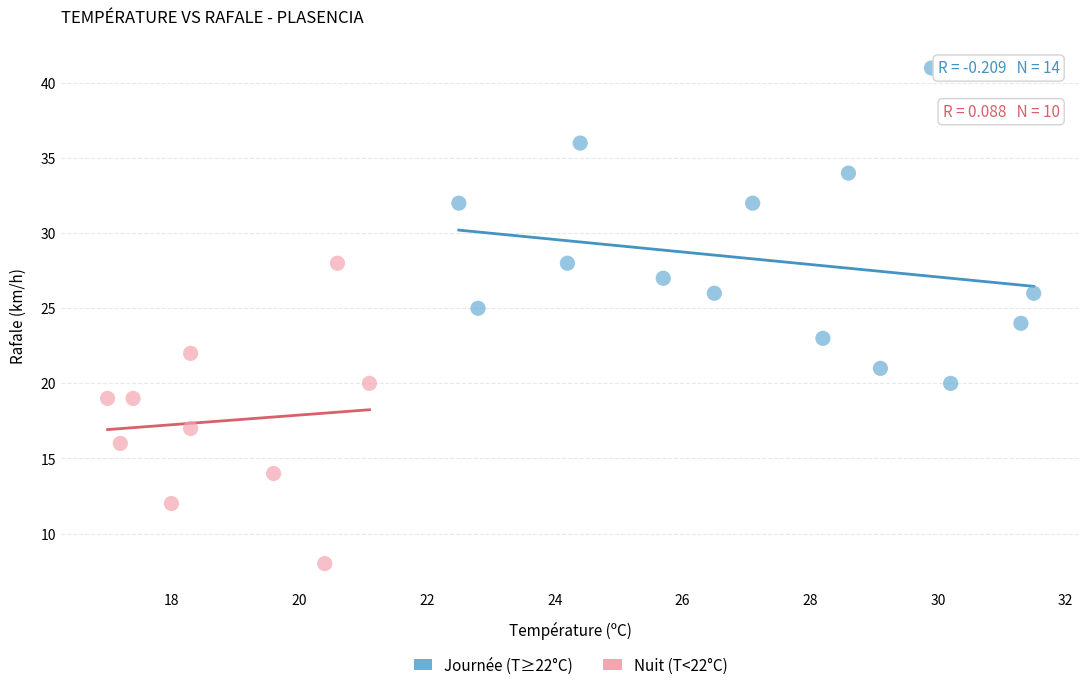

Which series contains the highest Y value?

Journée (T≥22°C)